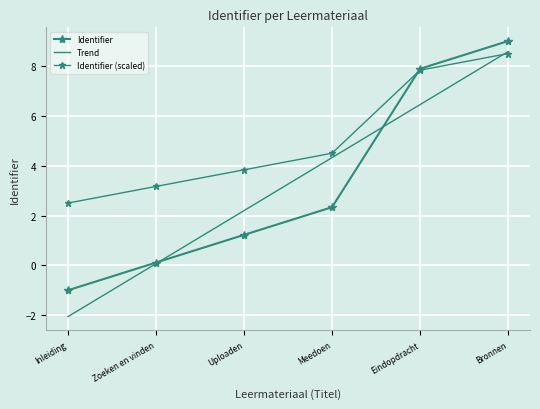

How many lines are shown in the chart?

3